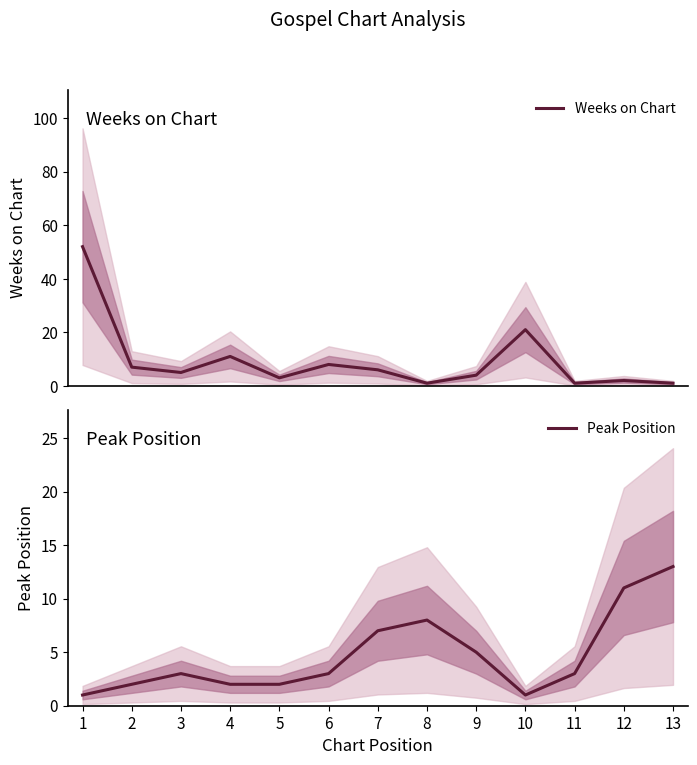

What is the smallest value displayed?

1